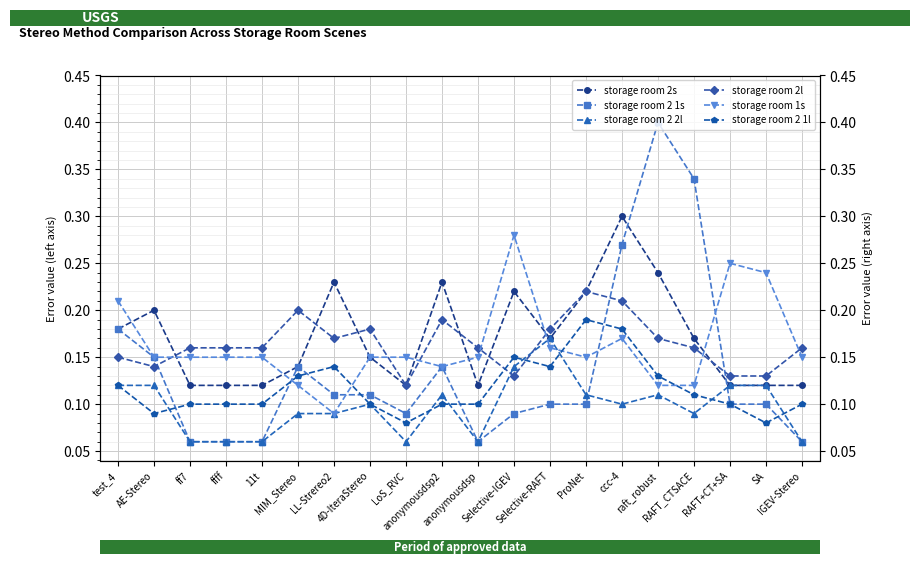

What is the difference between the storage room 2s values at RAFT_CTSACE and ff7?

0.1